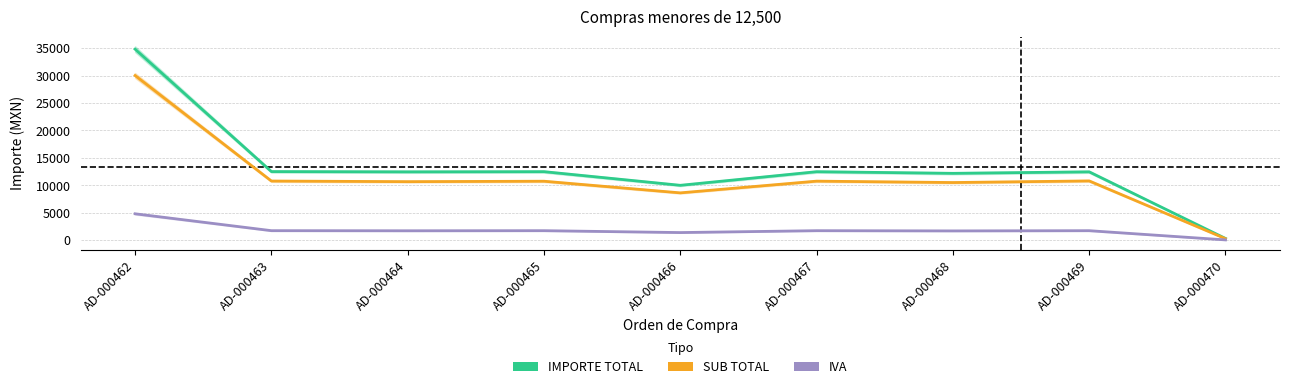

Is the value of IVA at AD-000465 greater than the value of IMPORTE TOTAL at AD-000467?

No